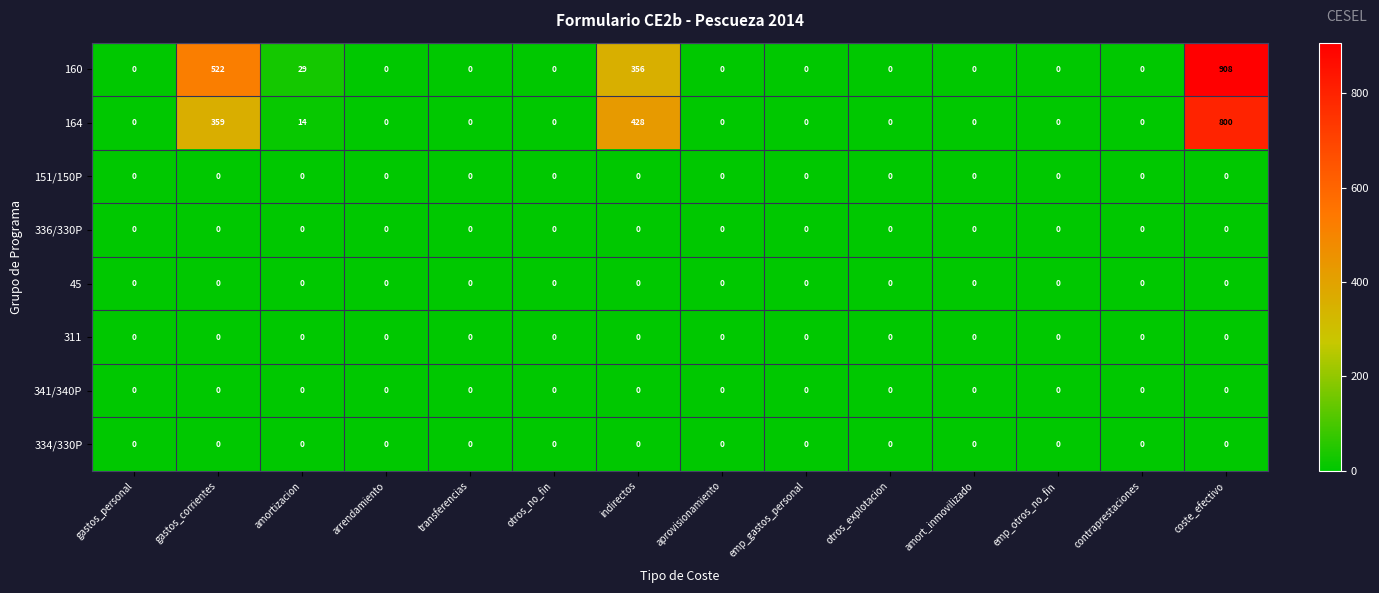

At how many categories does at least one series exceed 35?

3